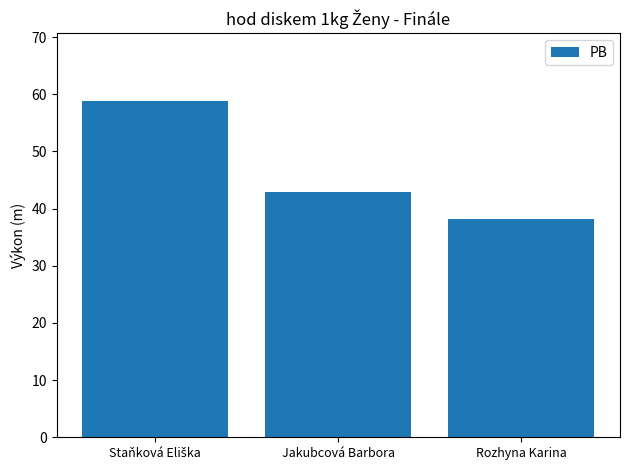

Reading left to right, transcribe all the data shown in this chart.

58.9	42.9	38.2